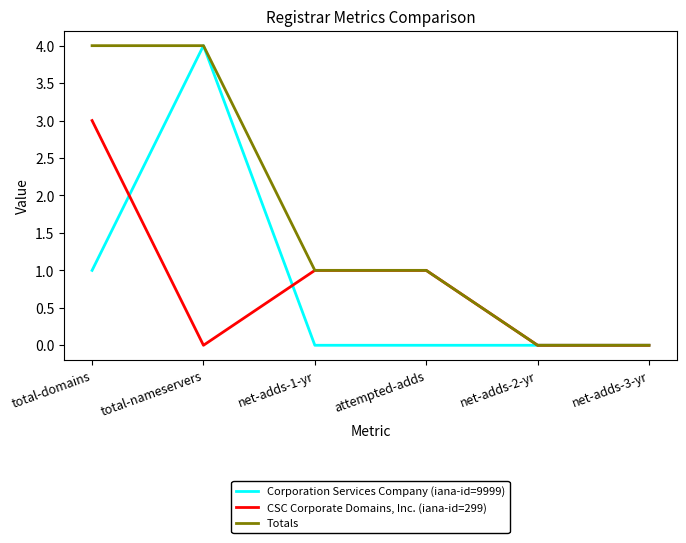

How many lines are shown in the chart?

3